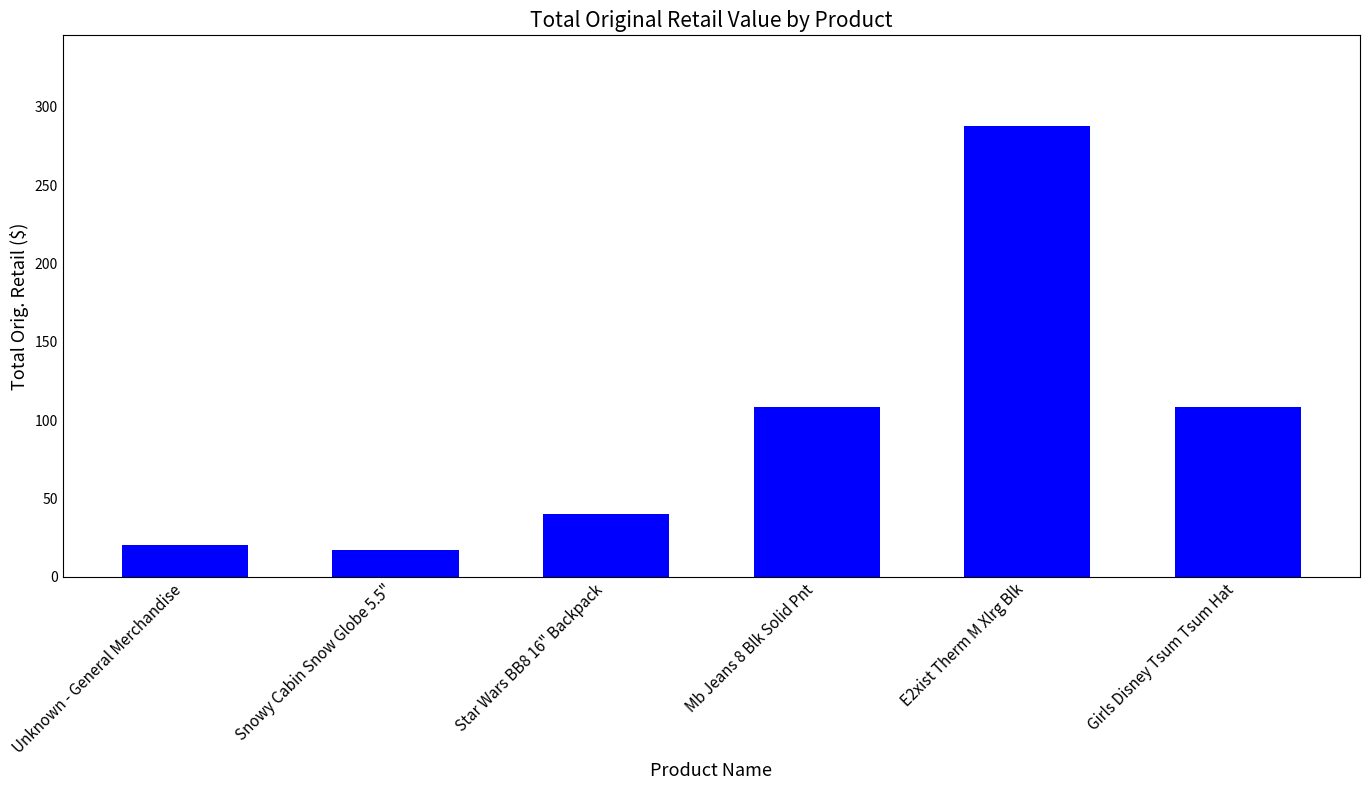

What is the change in value from Snowy Cabin Snow Globe 5.5" to Girls Disney Tsum Tsum Hat?

+91.3